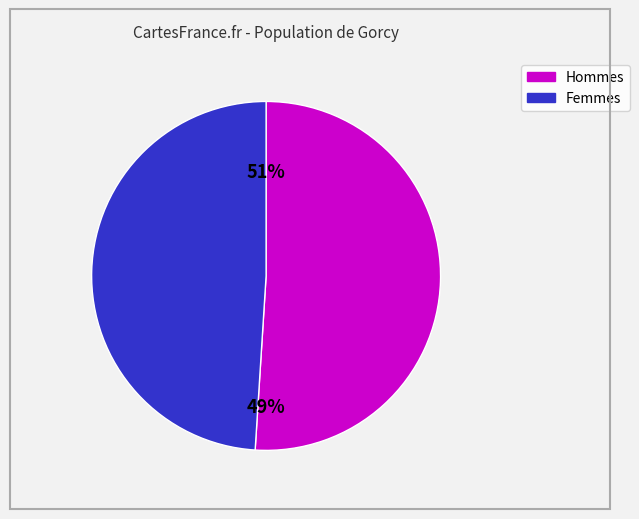

Which slice is the smallest?

2